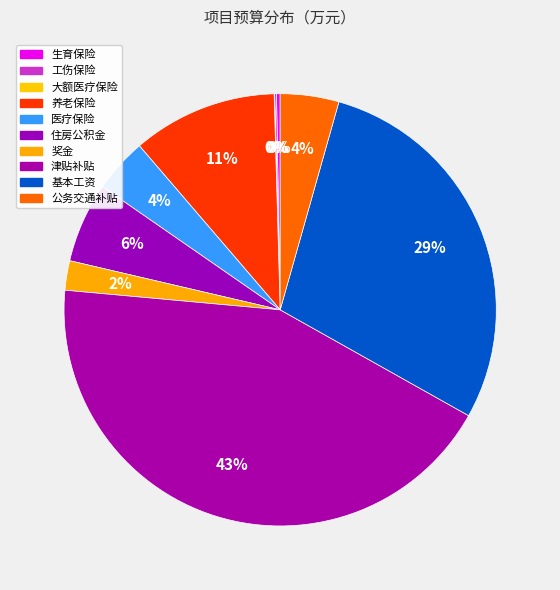

Rank the categories by value from highest to lowest.

津贴补贴, 基本工资, 养老保险, 住房公积金, 公务交通补贴, 医疗保险, 奖金, 生育保险, 工伤保险, 大额医疗保险